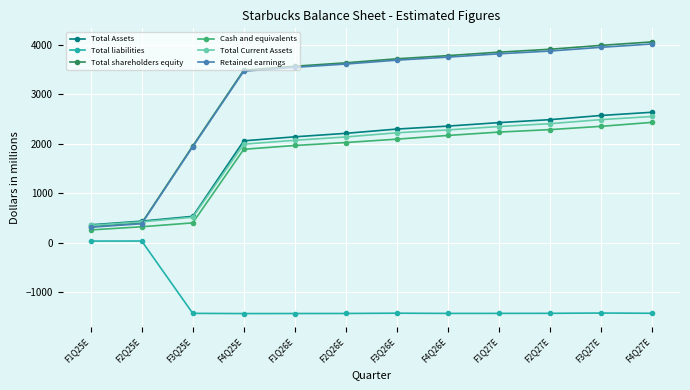

What is the label of the 2nd point from the right?

F3Q27E